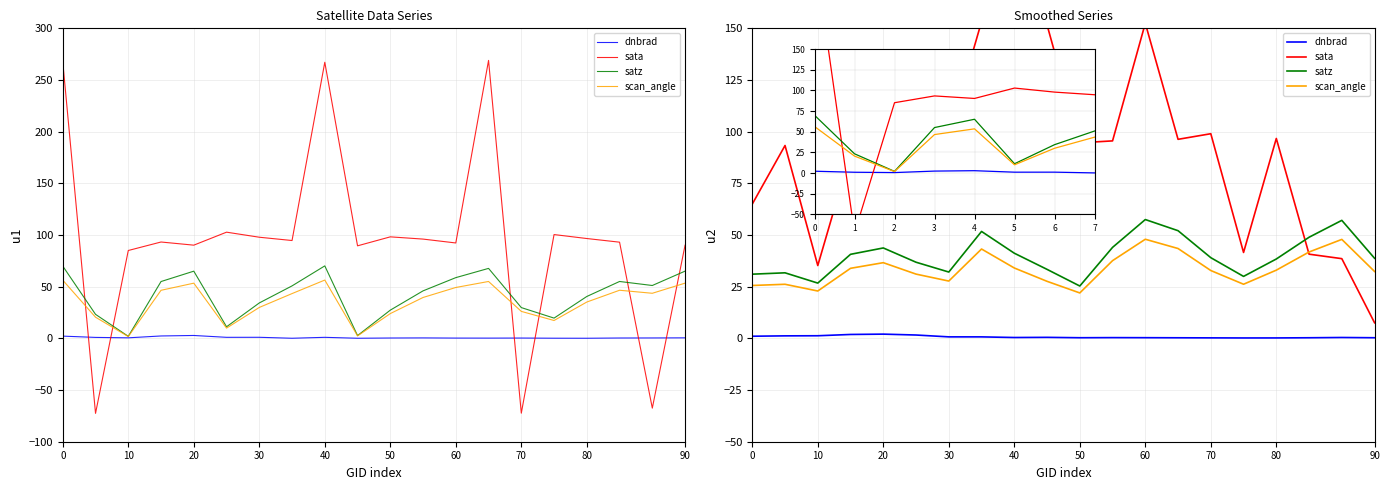

Which series has the widest spread of values?

sata